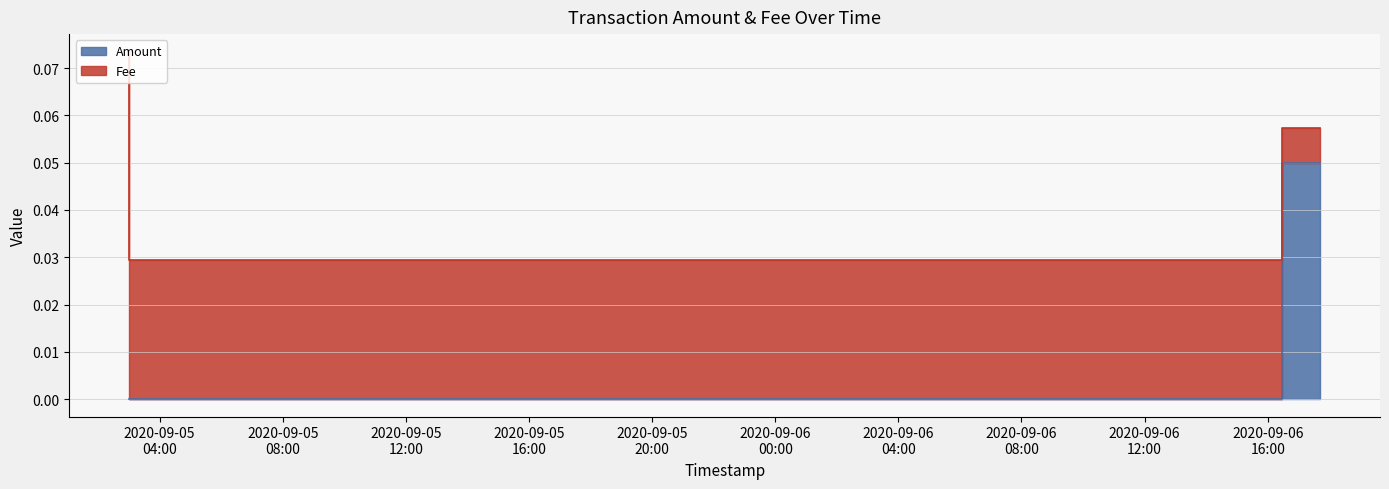

List the labels in order of value, smallest first.

2020-09-05 03:00:17, 2020-09-06 16:27:55, 2020-09-06 17:42:44